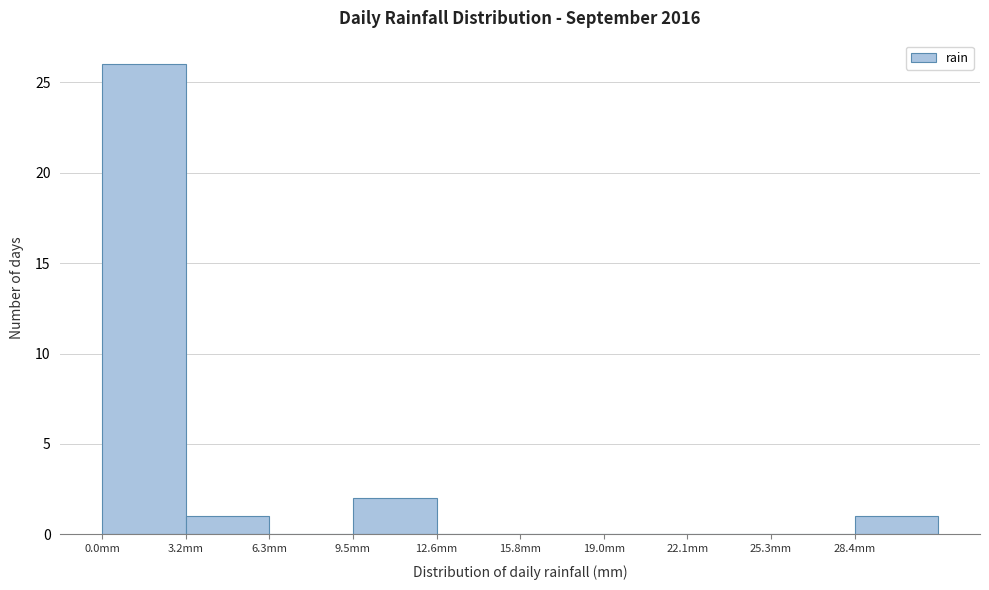

Over which range of the x-axis is the bar tallest?

0.0 to 3.0